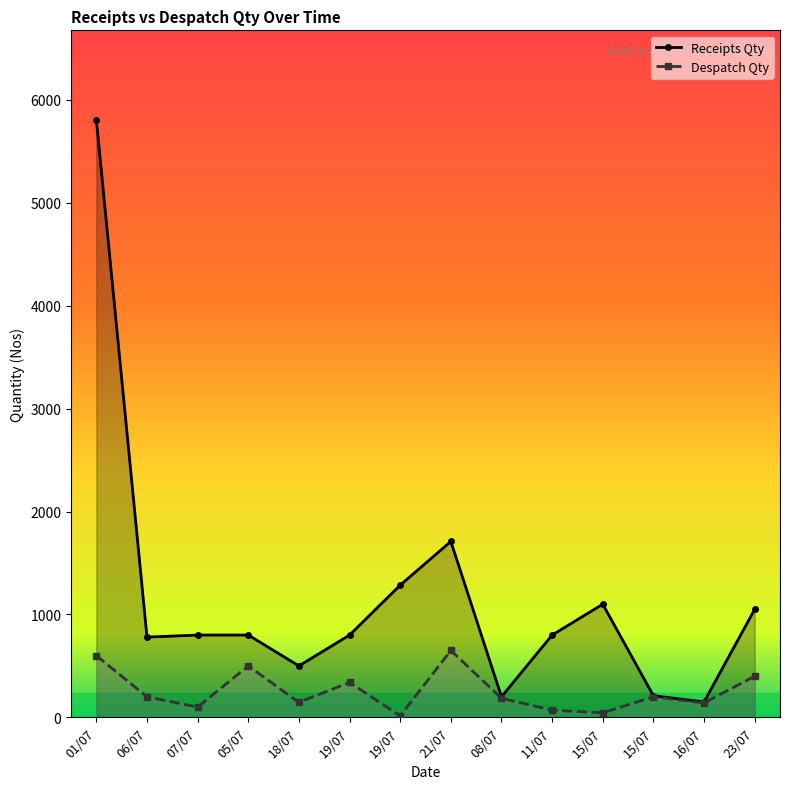

What is the minimum value for Receipts Qty?

150